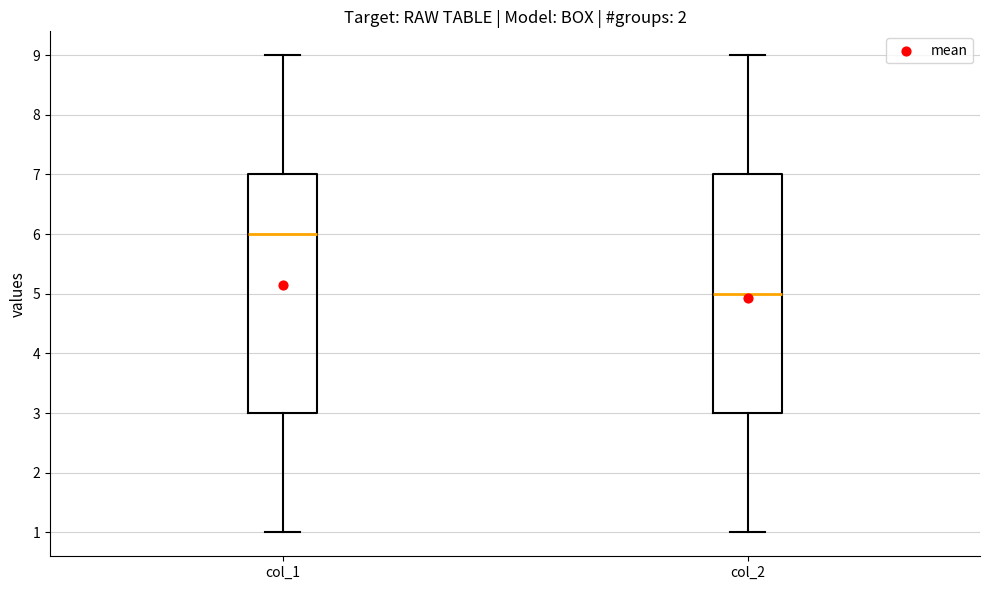

Reading left to right, transcribe this box plot: for each box, give where its median line is, the range the box spans, and where its two whiskers end, as read against the y-axis. The values are not printed on the chart, so give them approximately, as read against the axis.

col_1: median 6, box 3 to 7, whiskers 1 to 9
col_2: median 5, box 3 to 7, whiskers 1 to 9